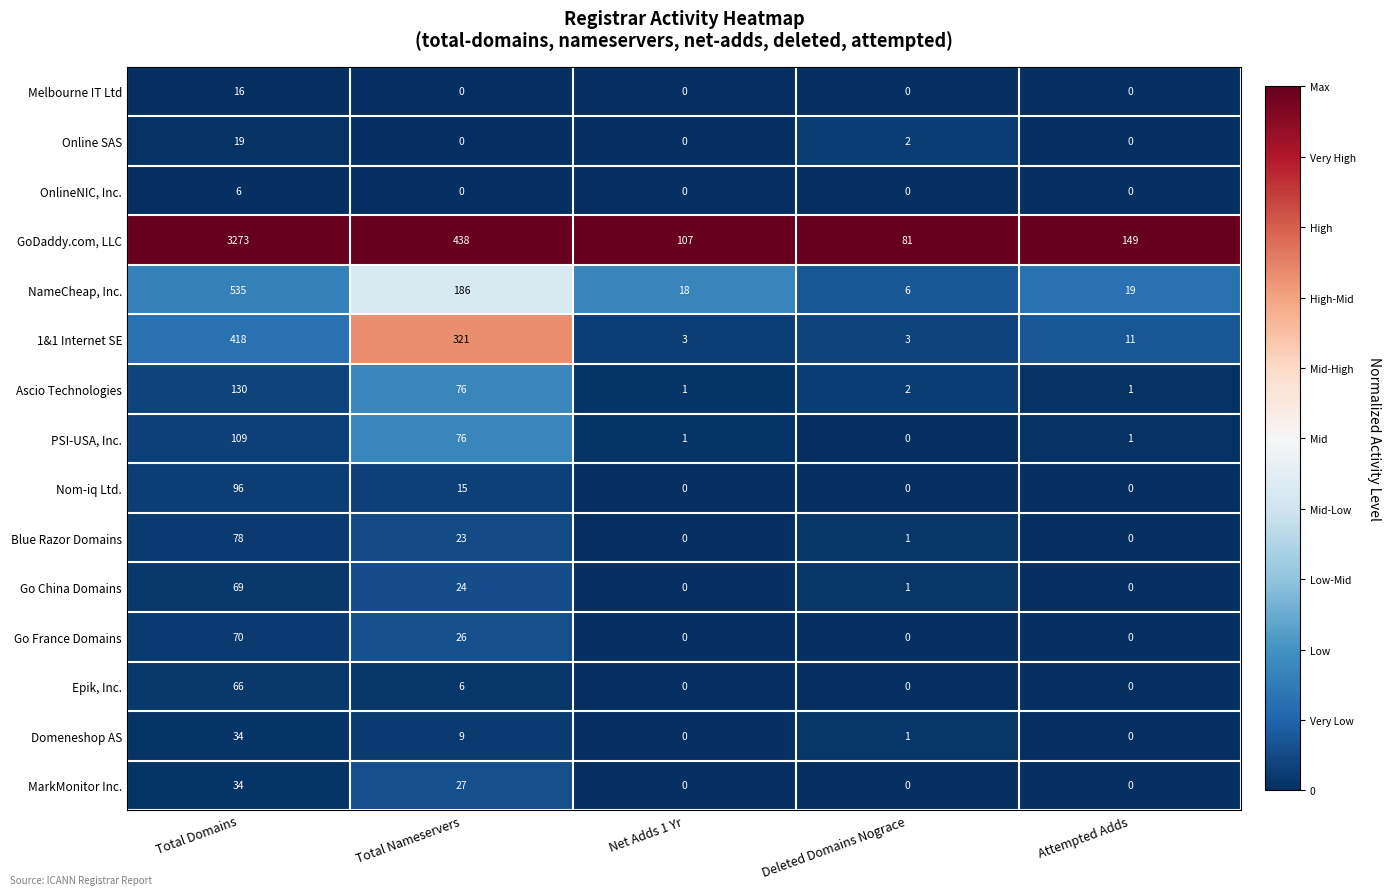

The MarkMonitor Inc. series shows 0 at Deleted Domains Nograce. True or false?

True